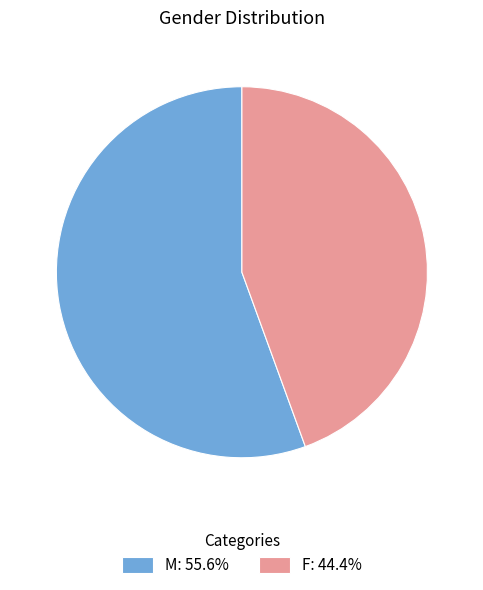

What is the ratio of the value at F: 44.4% to the value at M: 55.6%?

0.8